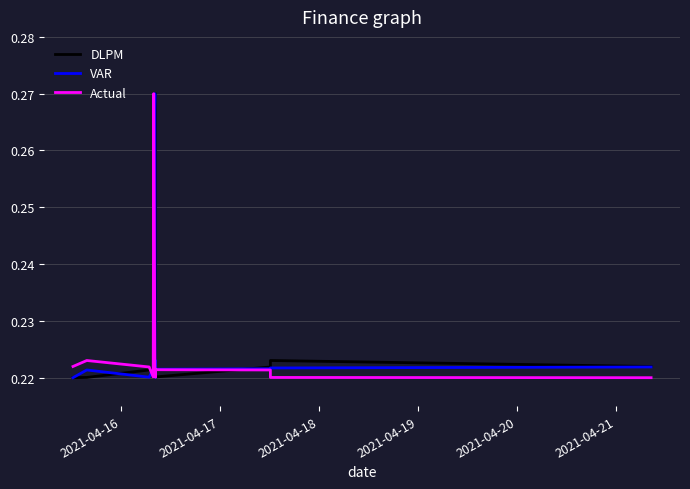

How many VAR values are between 0 and 1?

16